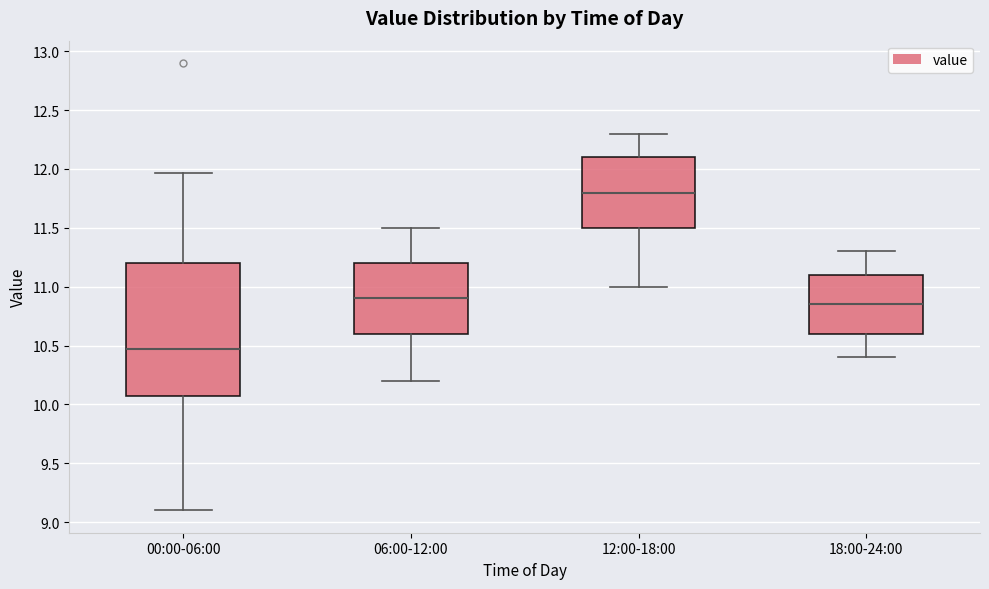

Reading left to right, transcribe this box plot: for each box, give where its median line is, the range the box spans, and where its two whiskers end, as read against the y-axis. The values are not printed on the chart, so give them approximately, as read against the axis.

00:00-06:00: median 10.45, box 10.05 to 11.20, whiskers 9.10 to 11.95
06:00-12:00: median 10.90, box 10.60 to 11.20, whiskers 10.20 to 11.50
12:00-18:00: median 11.80, box 11.50 to 12.10, whiskers 11.00 to 12.30
18:00-24:00: median 10.85, box 10.60 to 11.10, whiskers 10.40 to 11.30